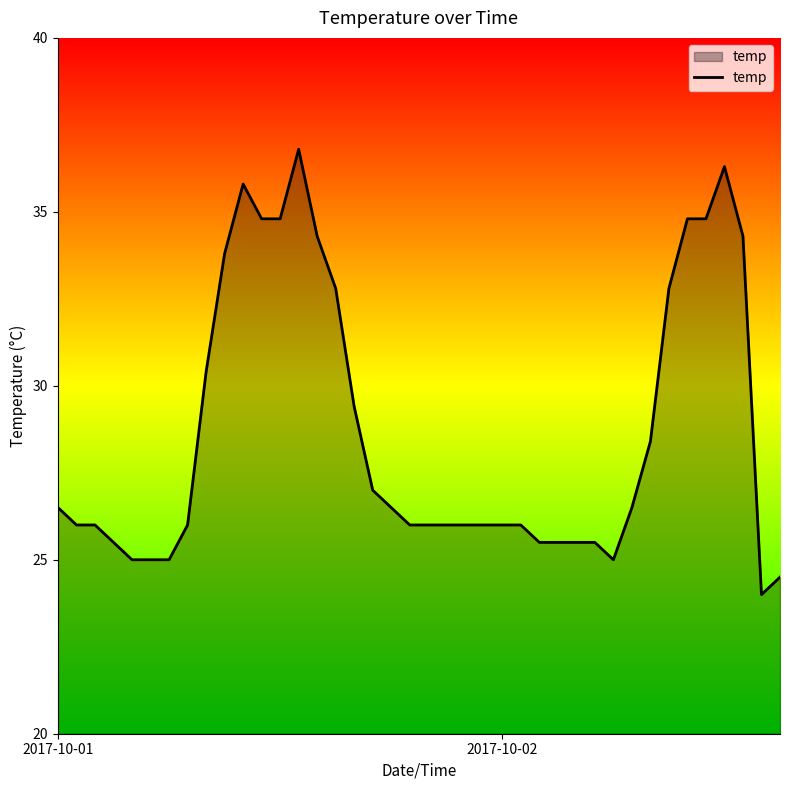

What is the difference between the maximum and minimum values?

12.8